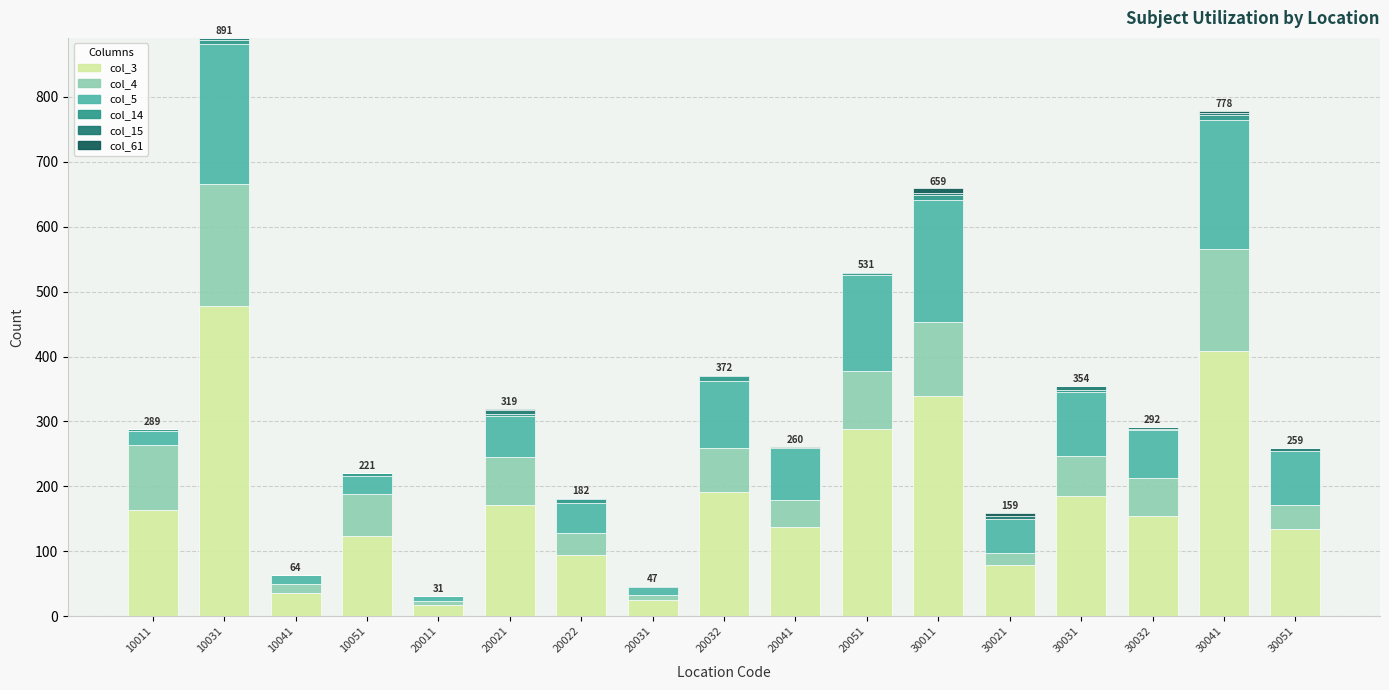

What is the sum of the col_3 values at 20051 and 10031?

766